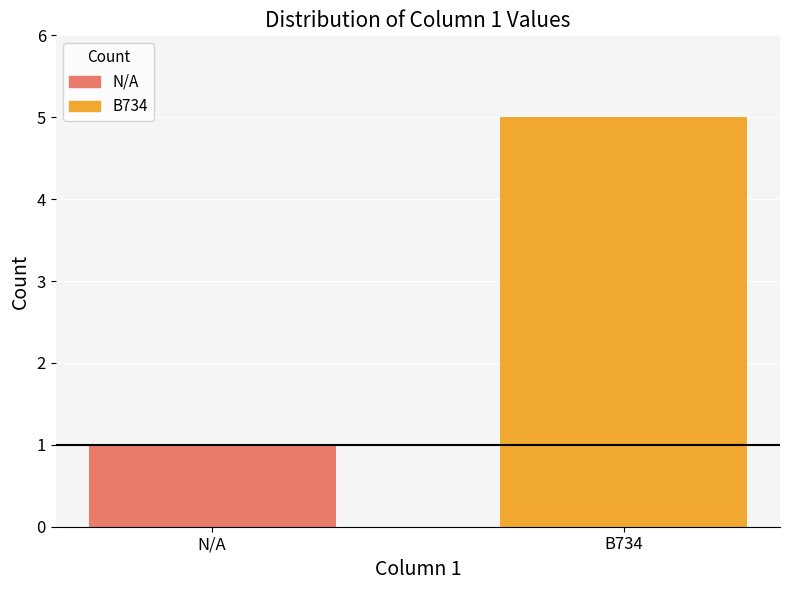

Which label corresponds to the smallest value in the chart?

N/A